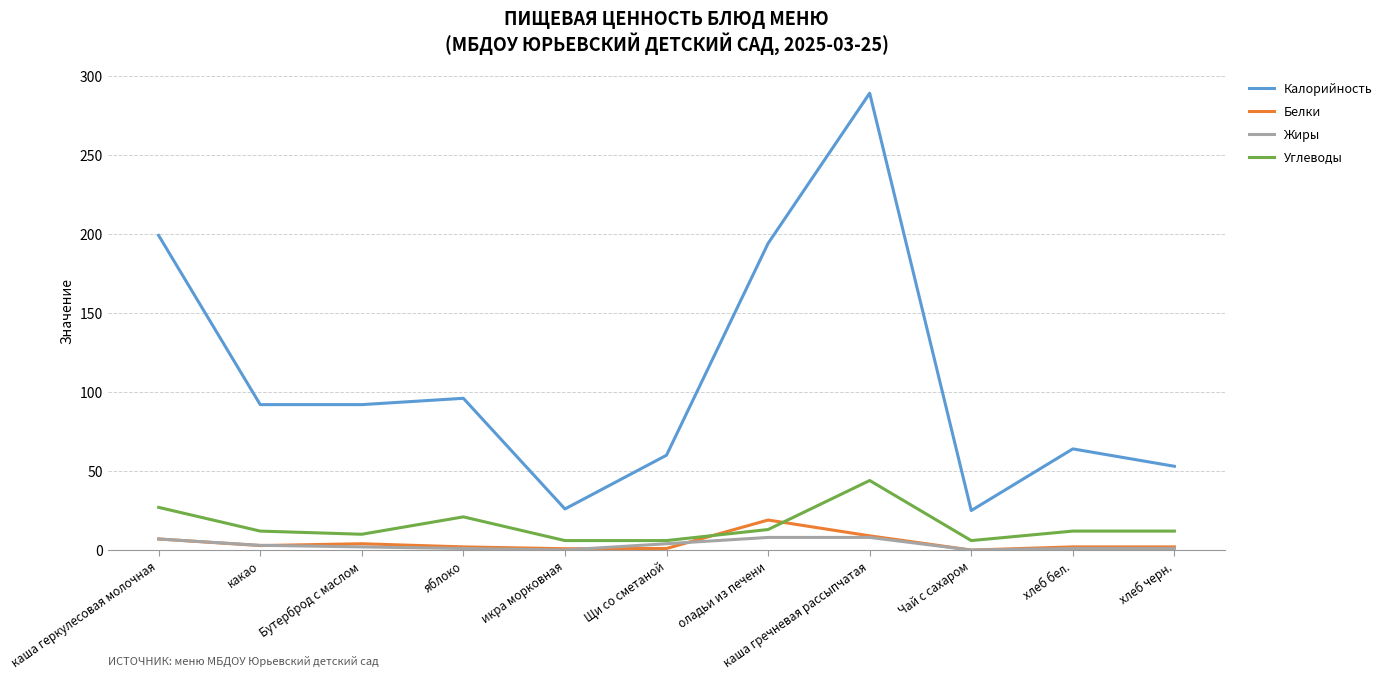

What is the minimum value for Калорийность?

25.0